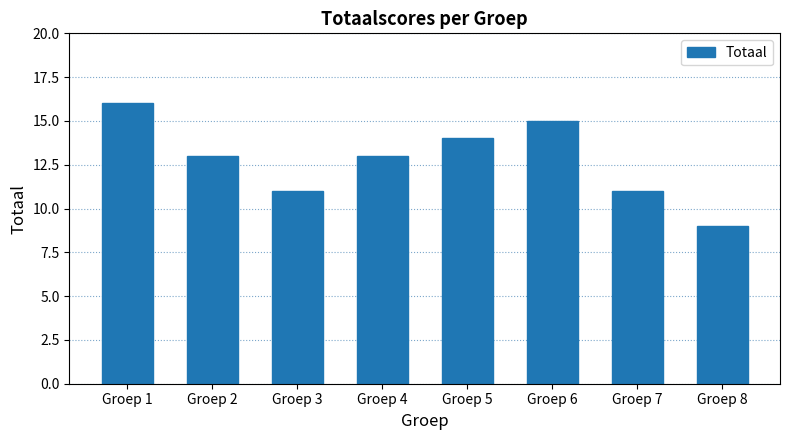

The chart shows a value of 5 at Groep 1. True or false?

False